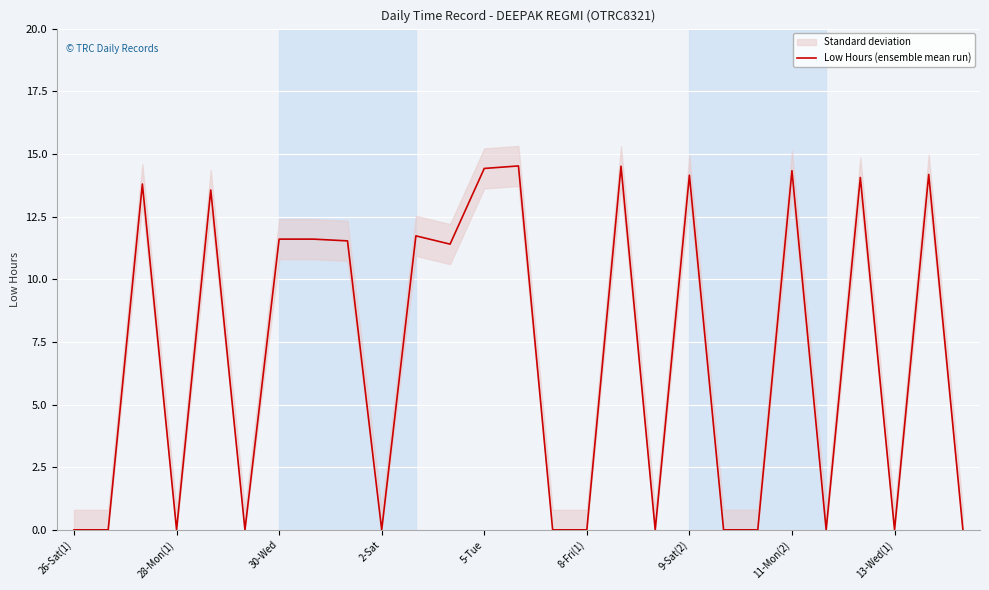

Does the chart display data point markers on the line(s)?

No